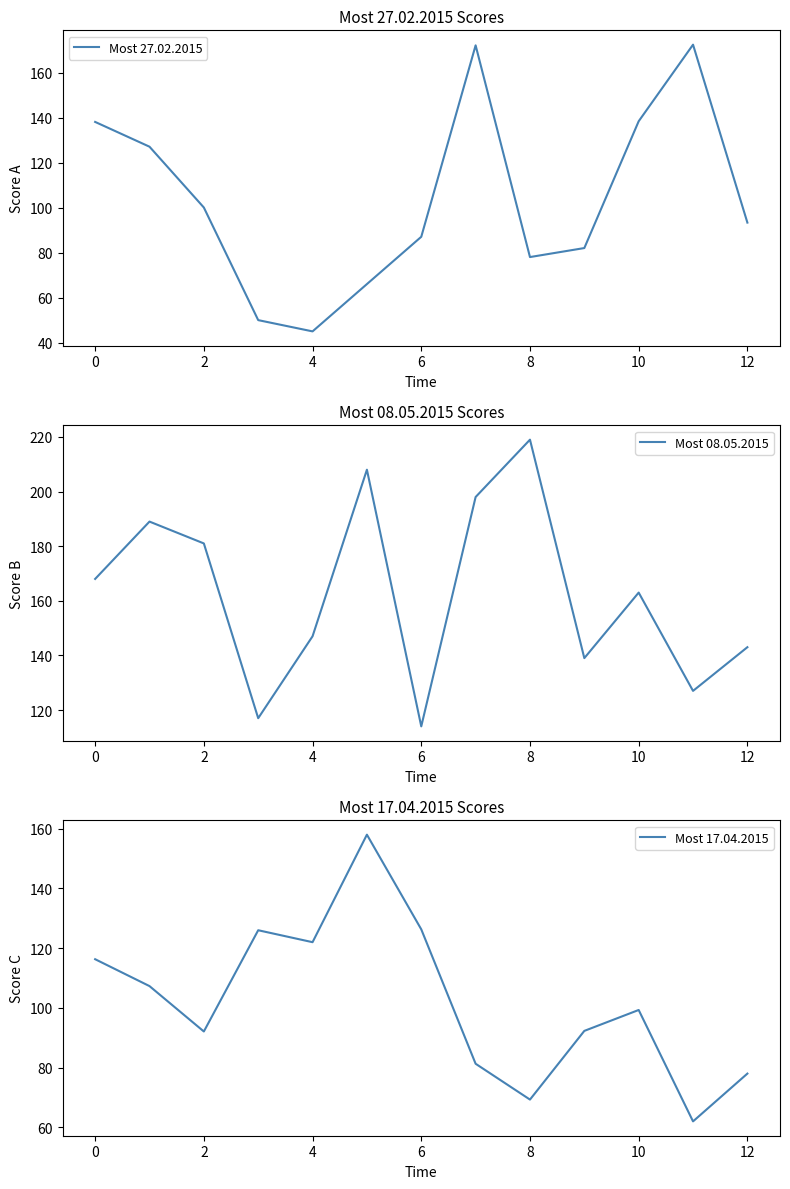

What is the maximum value for Most 27.02.2015?

172.4